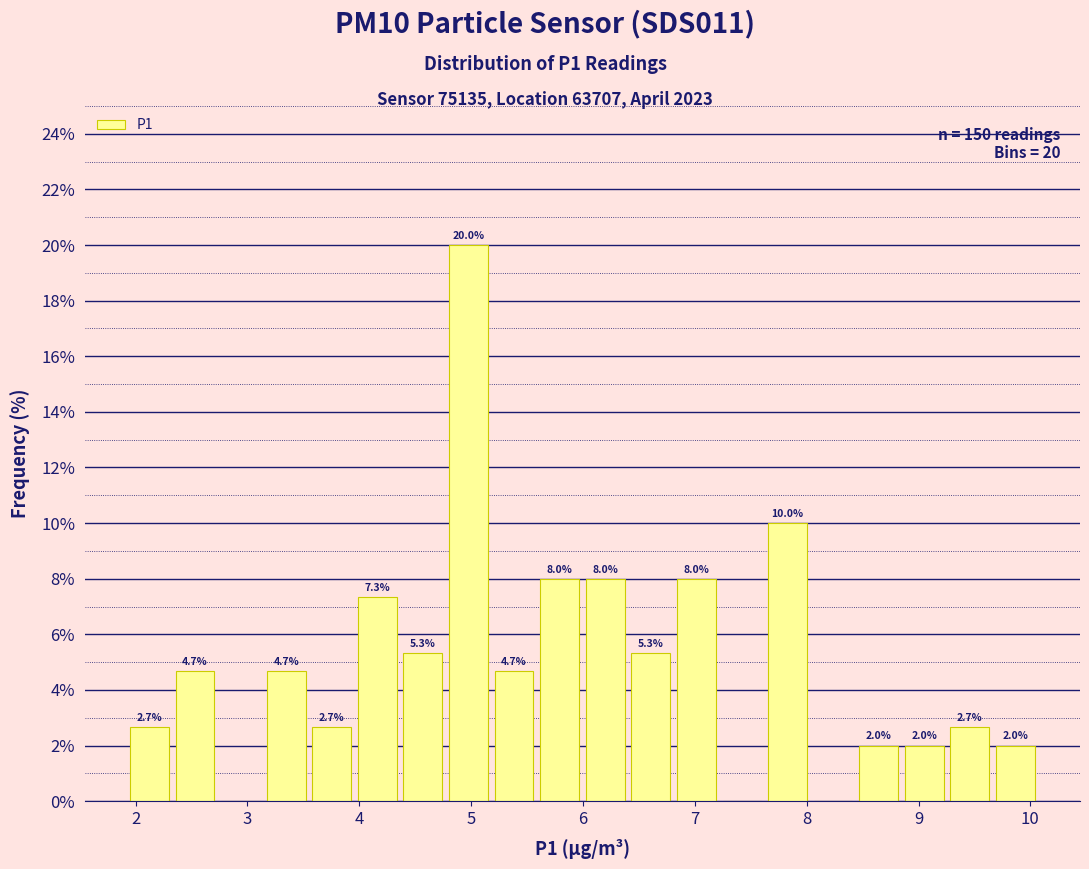

Over which range of the x-axis is the bar tallest?

4.8 to 5.2